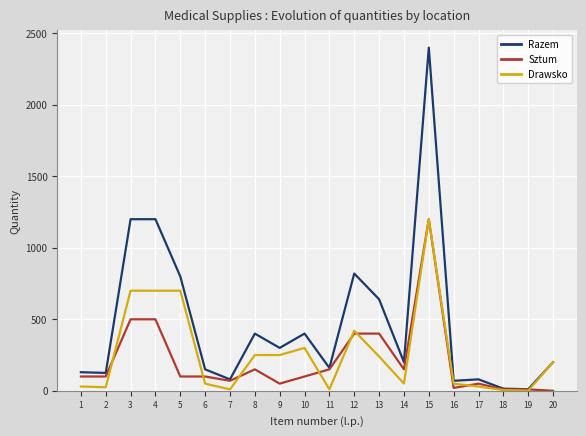

What are all the series names shown in the legend?

Razem, Sztum, Drawsko